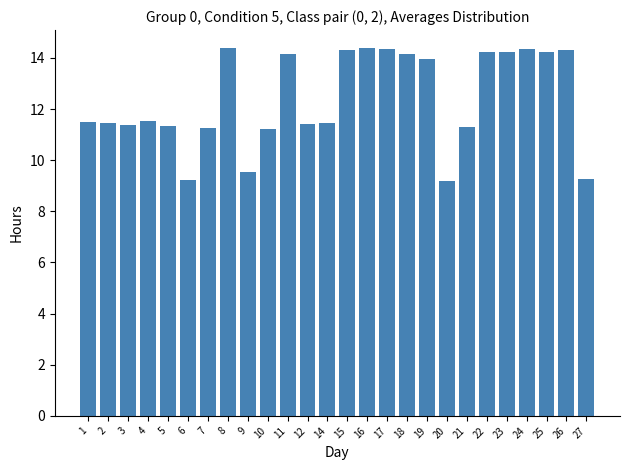

Is it true that the value at 25 is 14.2?

True